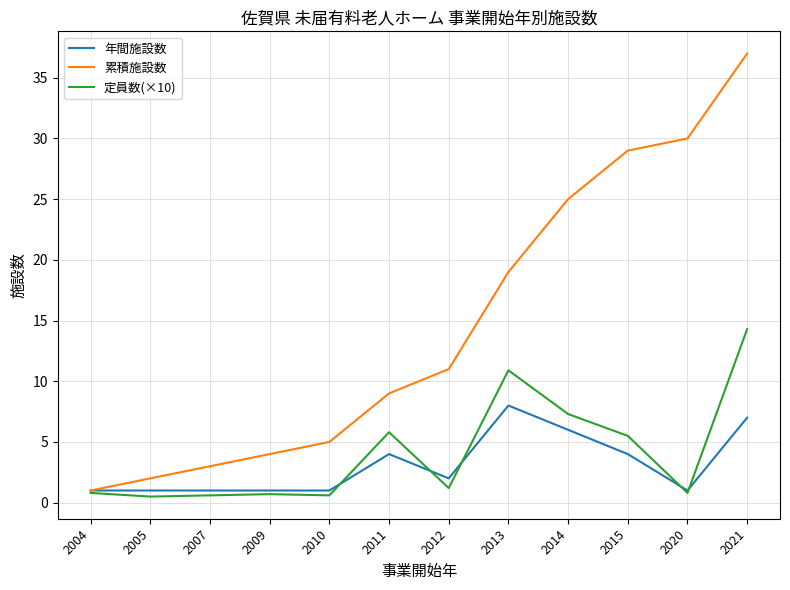

What is the maximum value shown in the chart?

37.0